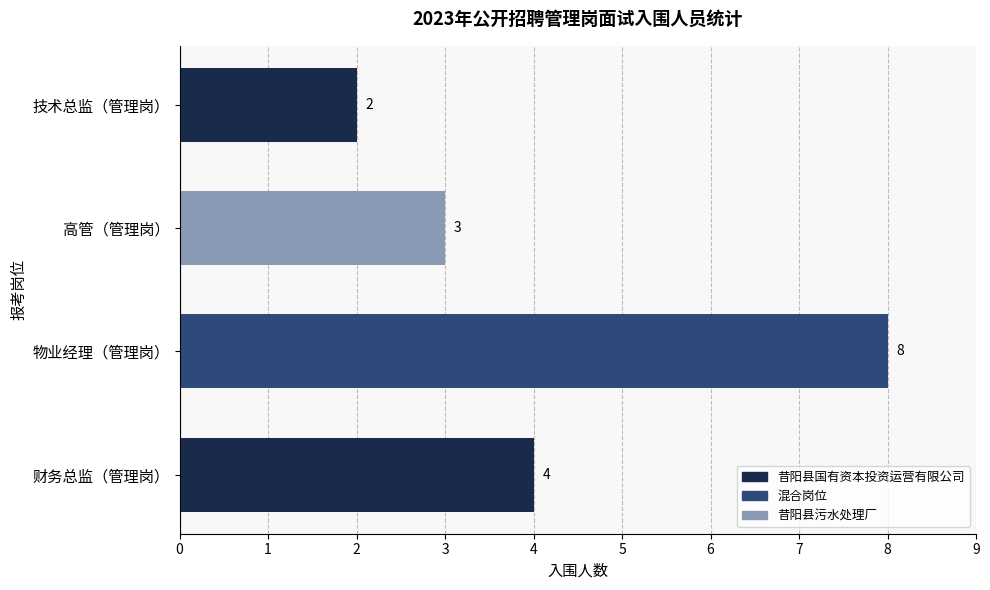

What is the maximum value shown in the chart?

8